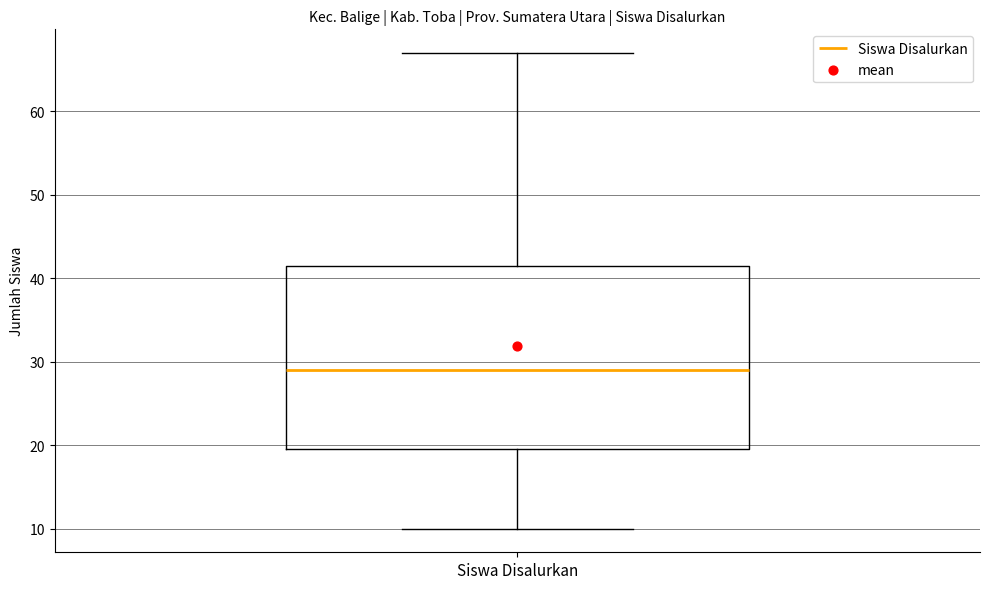

Transcribe this box plot: give where the median line is, the range the box spans, and where the two whiskers end, as read against the y-axis. The values are not printed on the chart, so give them approximately, as read against the axis.

median 29, box 20 to 42, whiskers 10 to 67